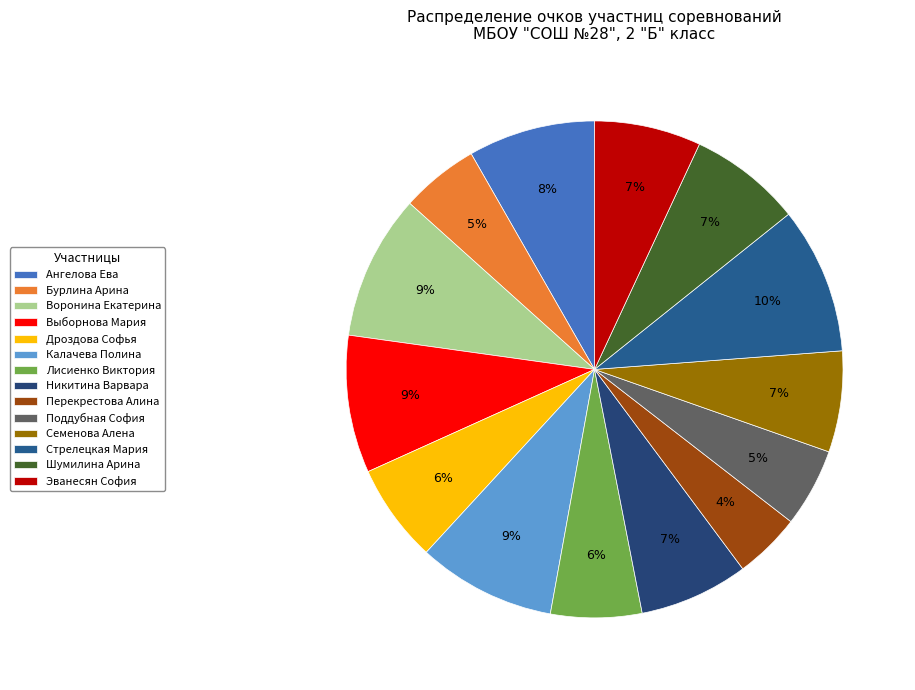

The Бурлина Арина slice represents 1% of the pie. True or false?

False